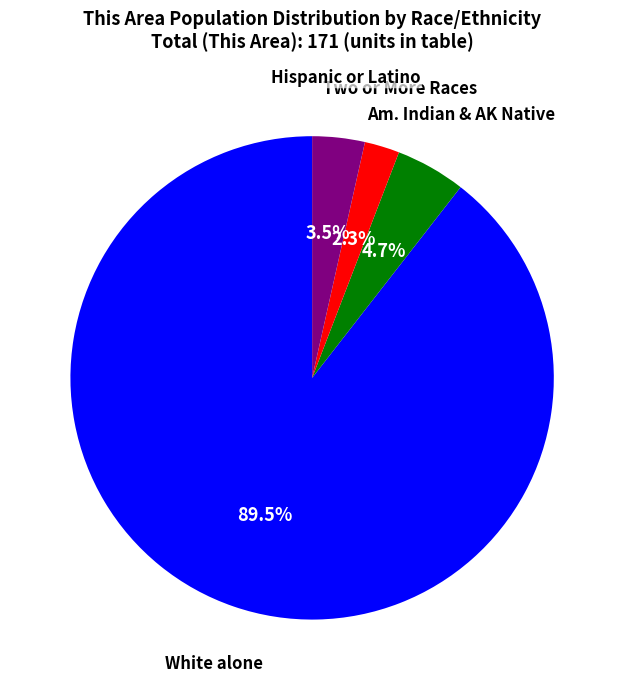

Does any single category account for the majority?

Yes